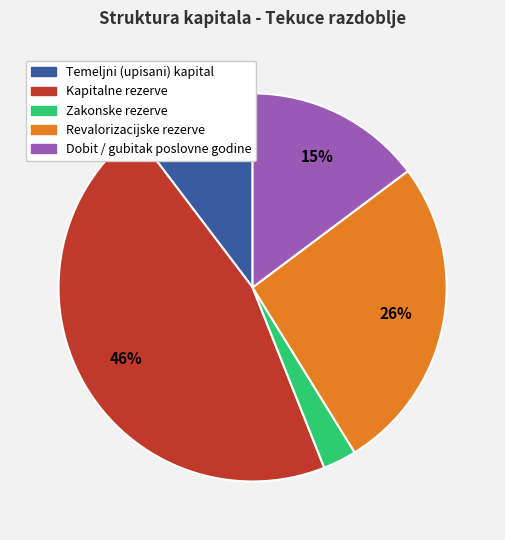

To the nearest percent, what percentage of the pie is Temeljni (upisani) kapital?

10%